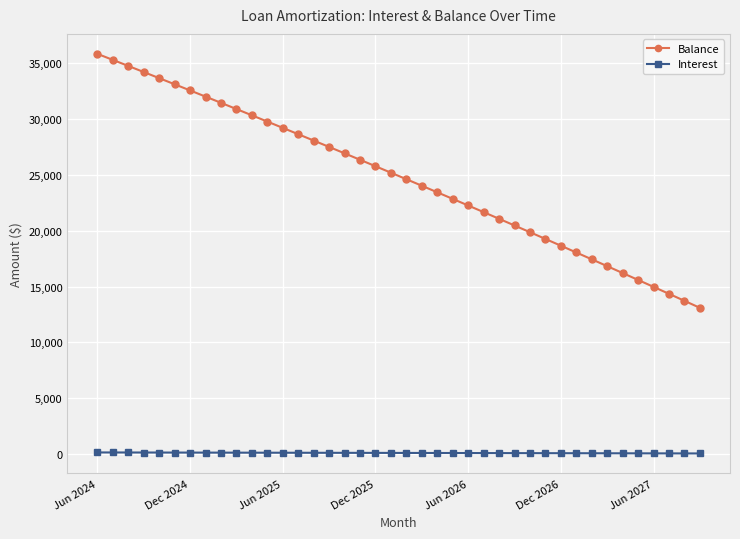

Rank the series by their maximum value, from lowest to highest.

Interest, Balance